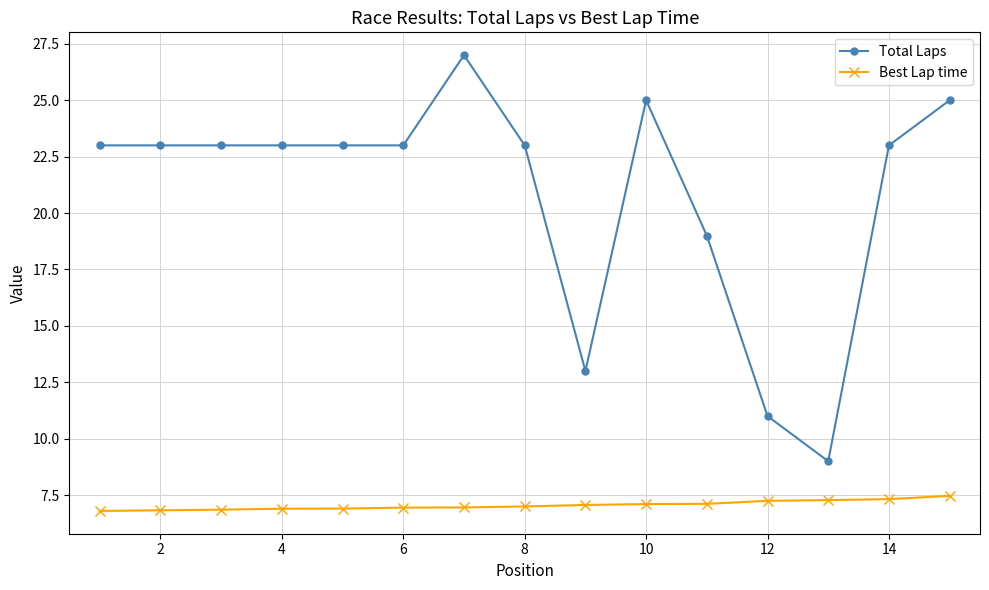

Which series has the largest total across all categories?

Total Laps